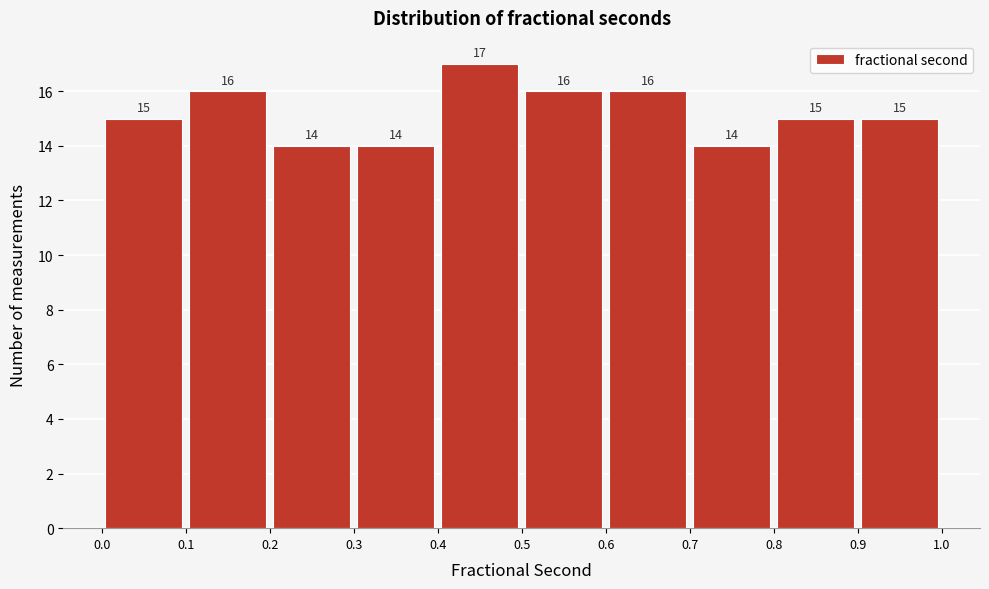

What is the height of the bar covering 0.7 to 0.8 on the x-axis?

14